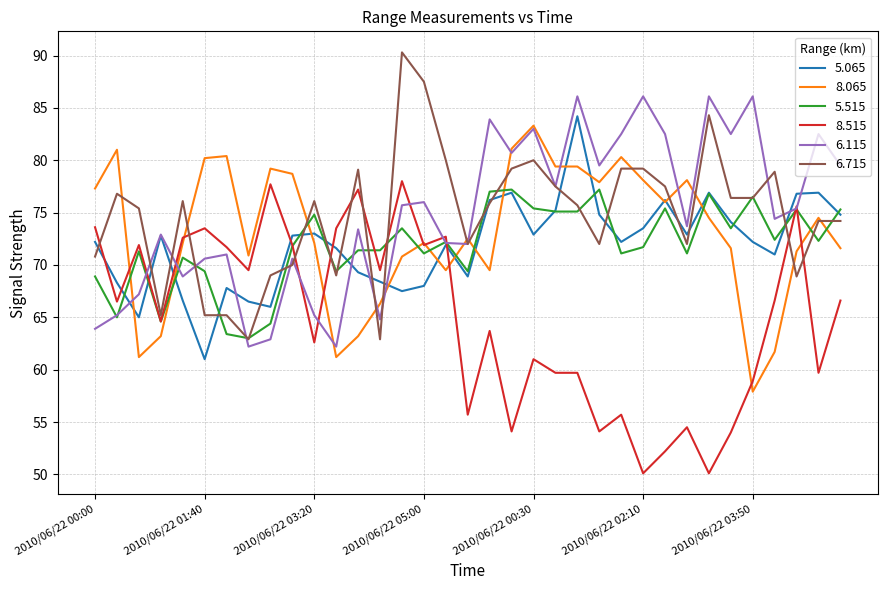

Which series has the widest spread of values?

8.515